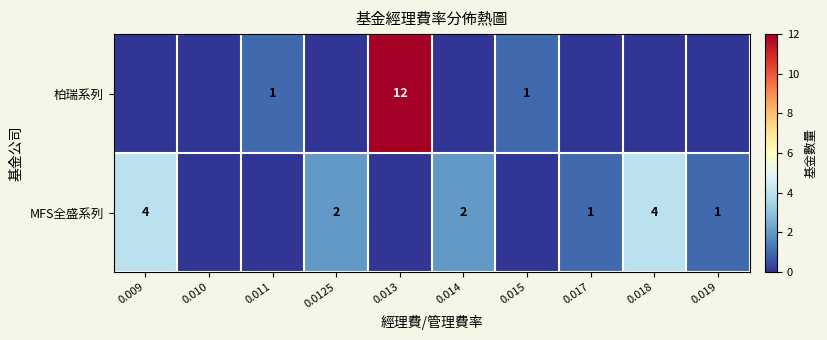

Between 0.009 and 0.019, which is larger?

0.009